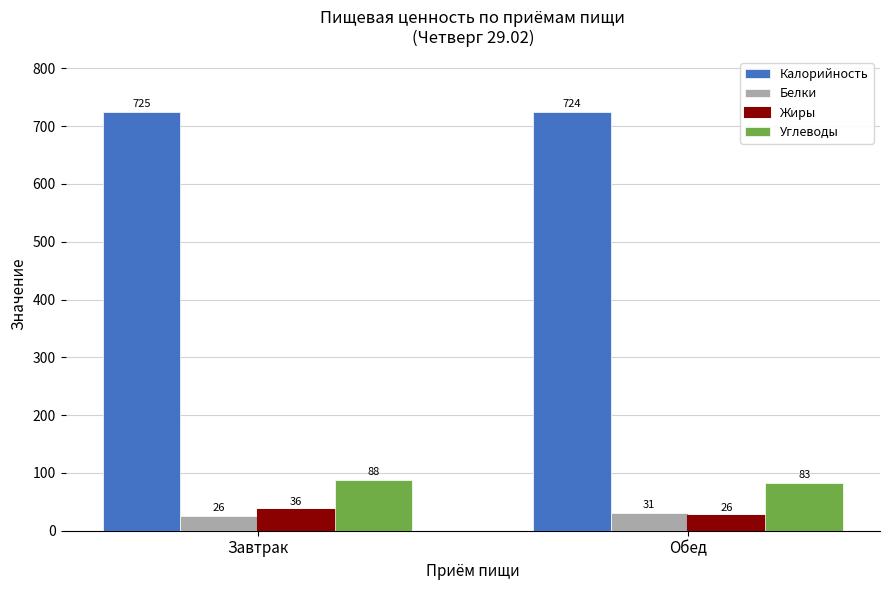

Between Завтрак and Обед, which series saw the biggest shift?

Жиры